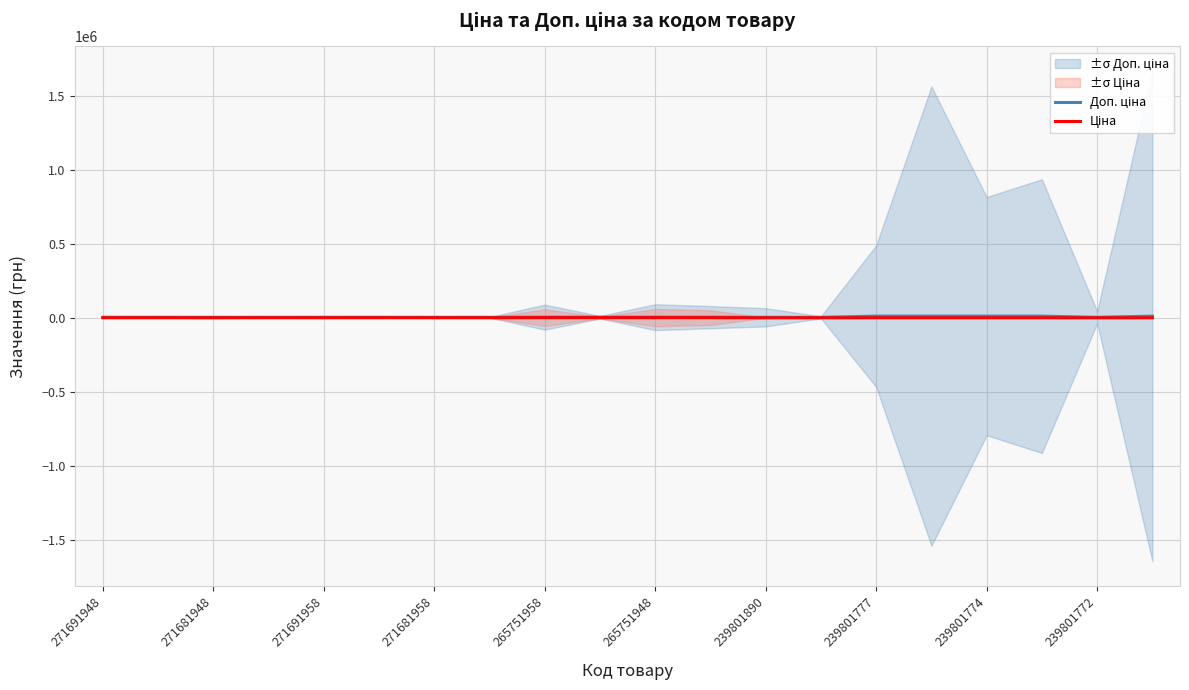

True or false: Доп. ціна and Ціна cross at least once.

False